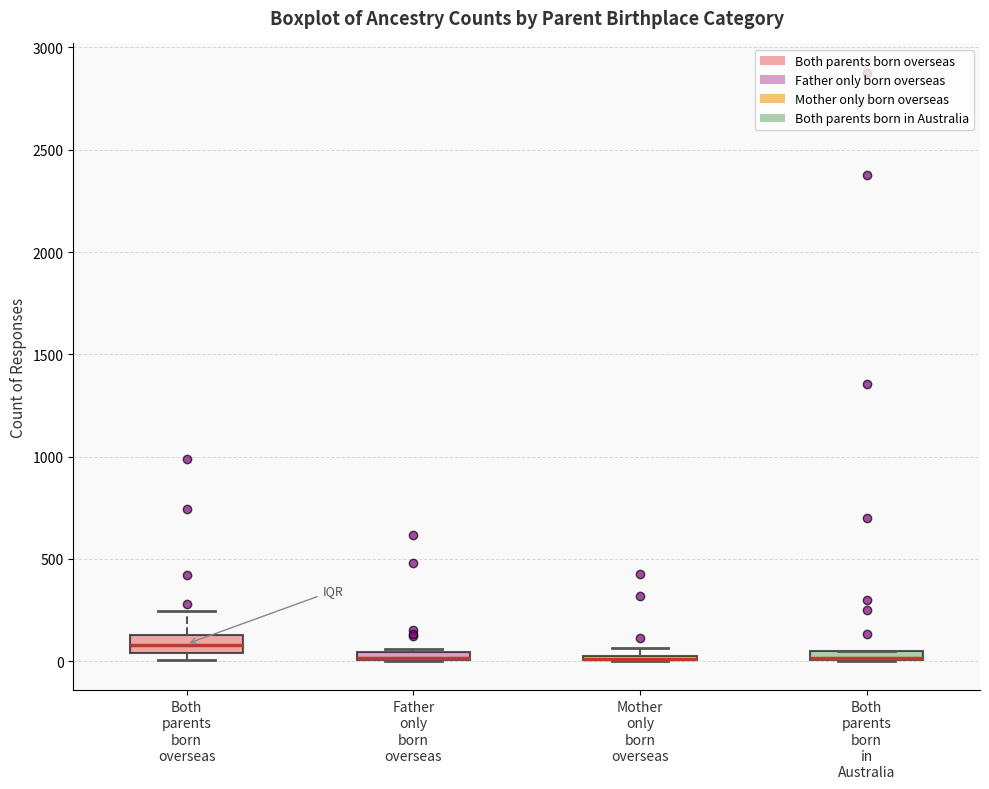

Where does the median line of the box for Both parents born overseas sit on the y-axis? The values are not printed on the chart, so give them approximately, as read against the axis.

100